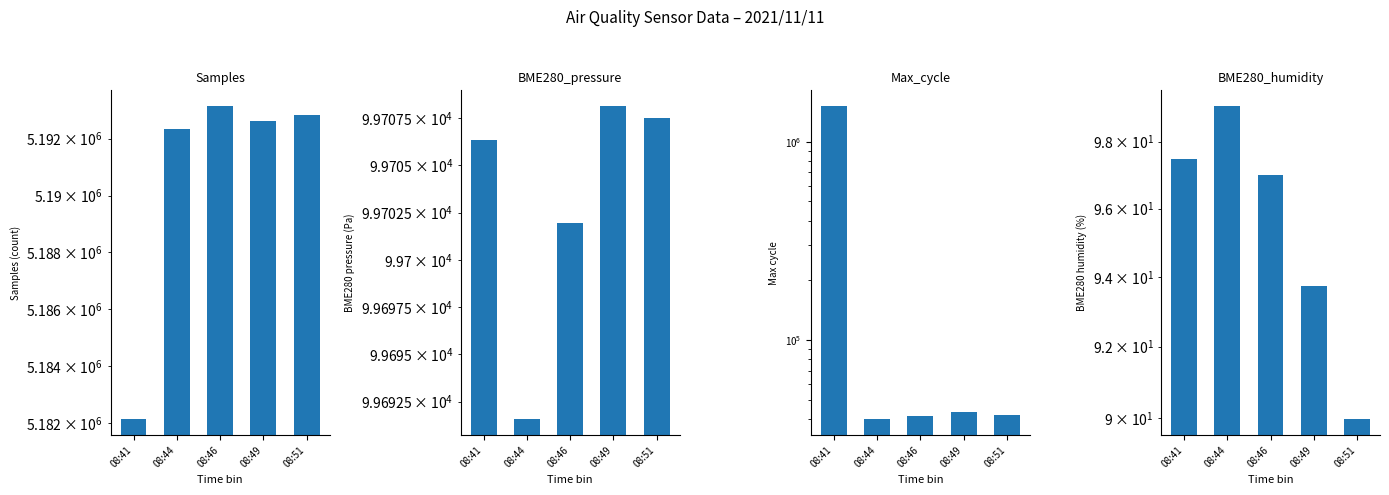

What is the minimum value for Samples?

5182127.0